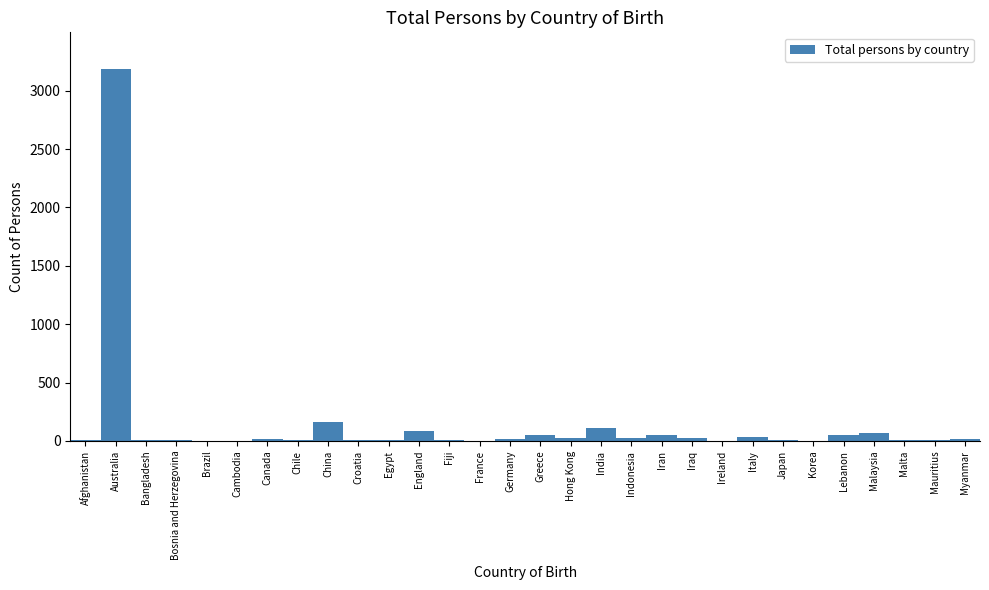

Is it true that the value at India is 112?

True